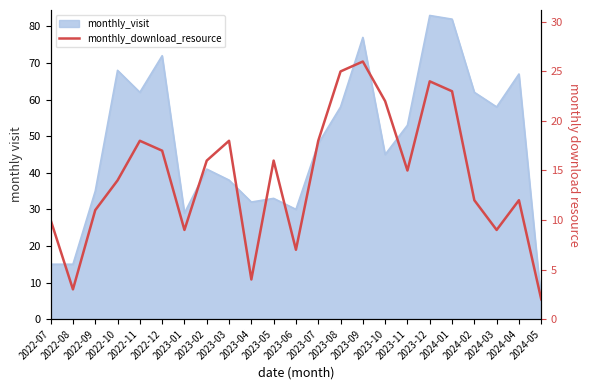

Is it true that the value at 2023-05 is 16?

True